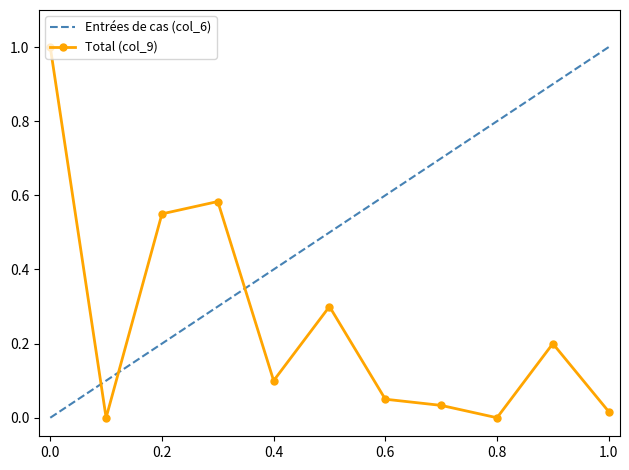

True or false: Entrées de cas (col_6) has more than 2 interior local peaks.

False